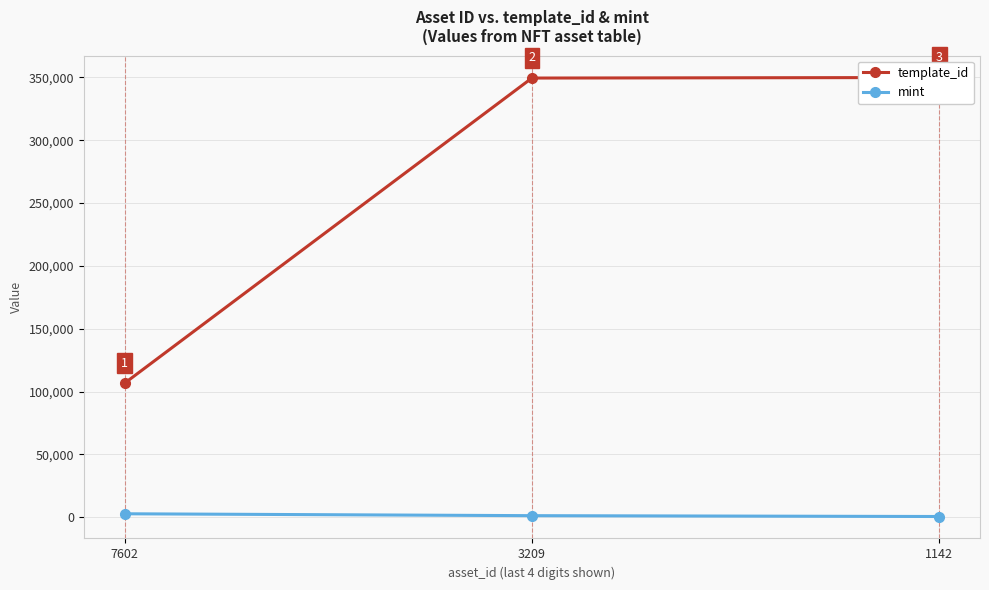

What is the average value of the template_id series?

268705